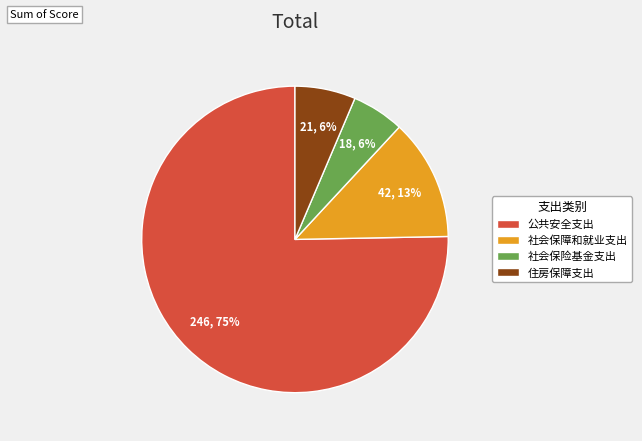

Is it true that 社会保险基金支出 is 13% of the pie?

False